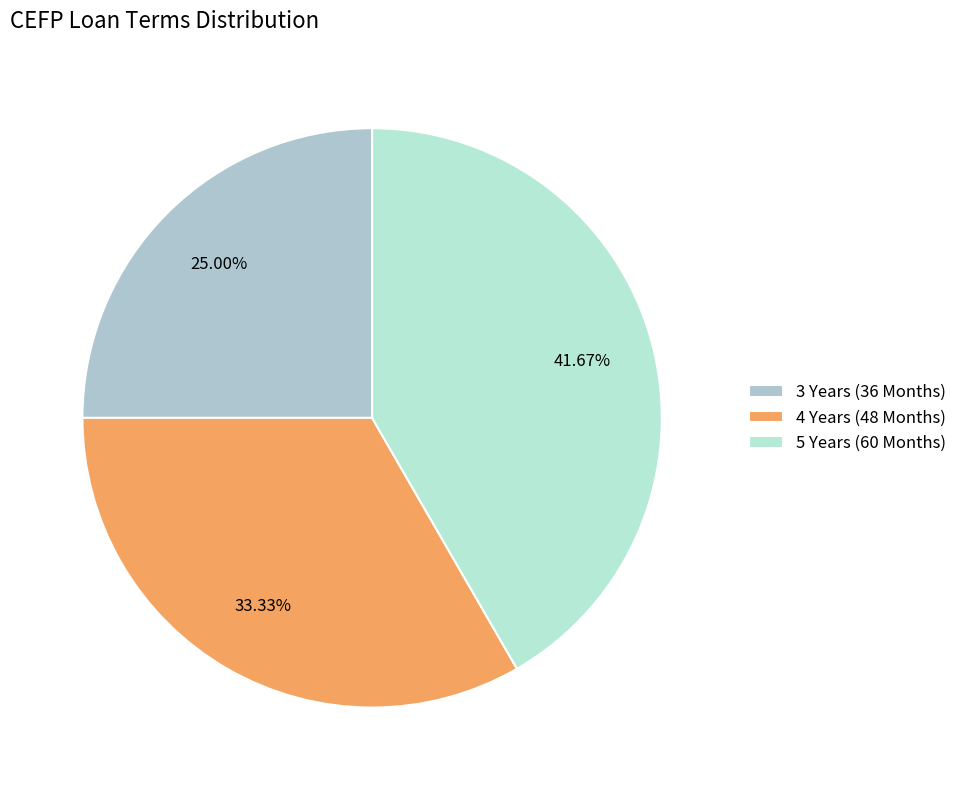

Which category has the biggest portion of the pie?

5 Years (60 Months)